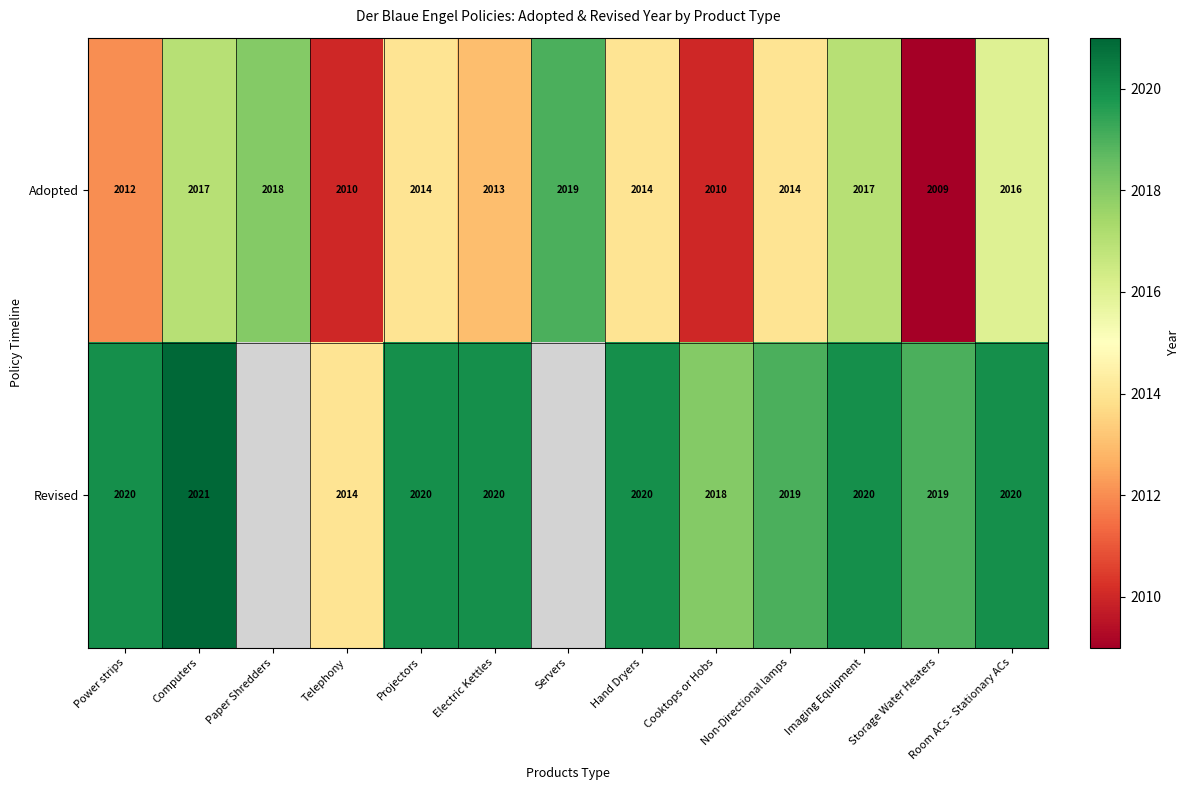

Count the Adopted values in the range 2012 to 2017.

8